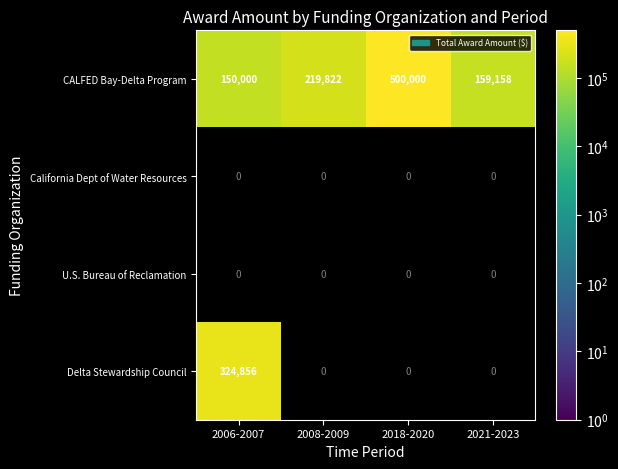

What is the average value of the CALFED Bay-Delta Program series?

257245